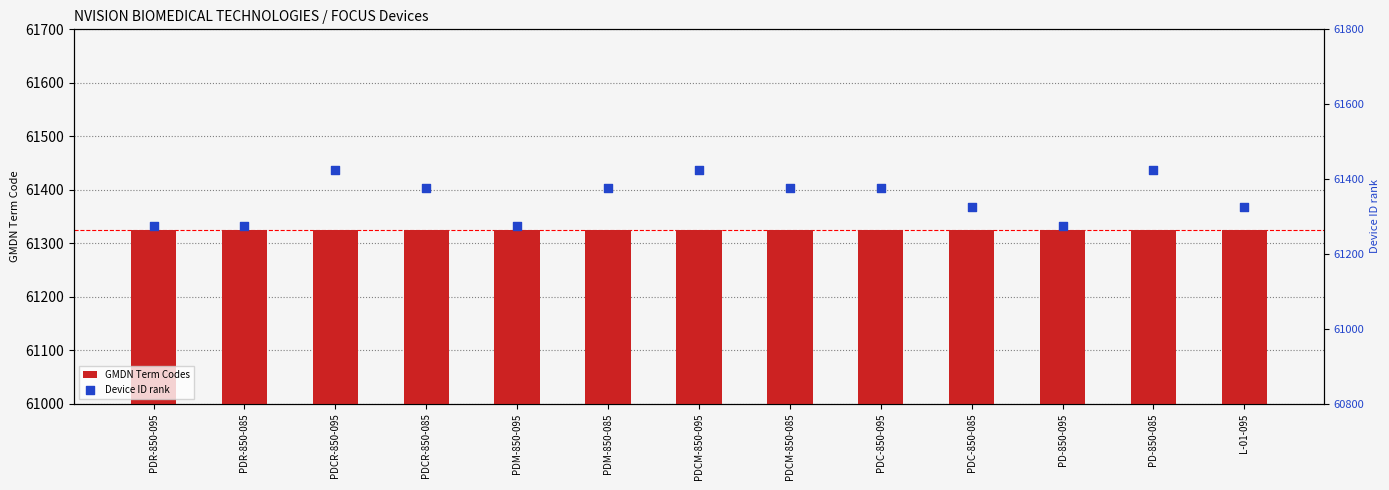

Is the value of Device ID rank at PDR-850-085 greater than the value of GMDN Term Codes at PDCM-850-085?

No